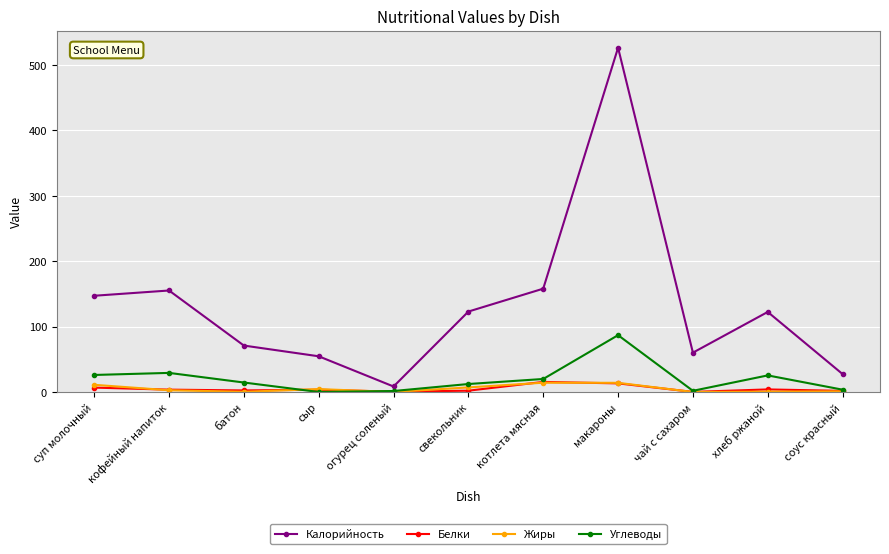

What is the maximum value for Калорийность?

526.4